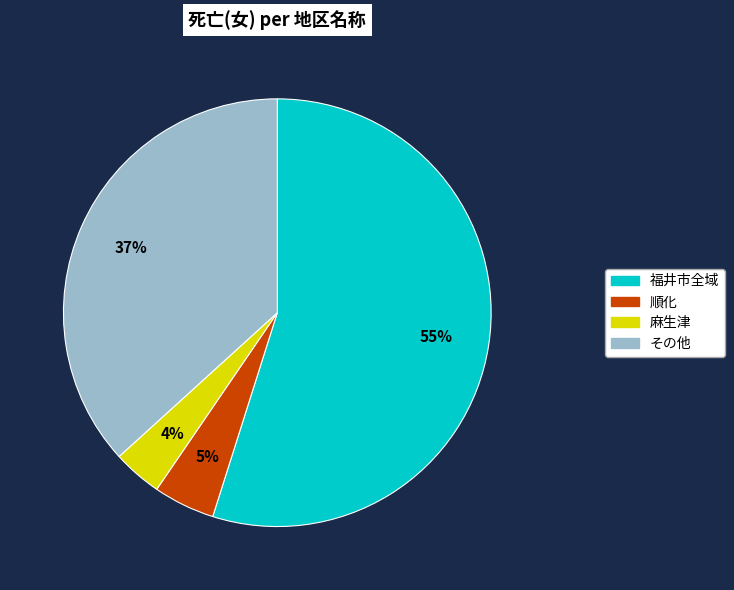

Which category has the biggest portion of the pie?

福井市全域